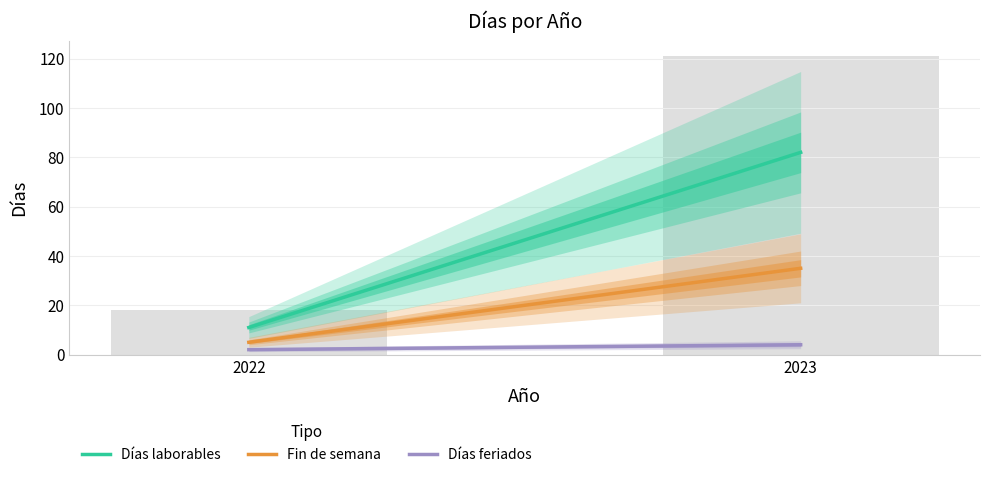

What is the minimum value shown in the chart?

18